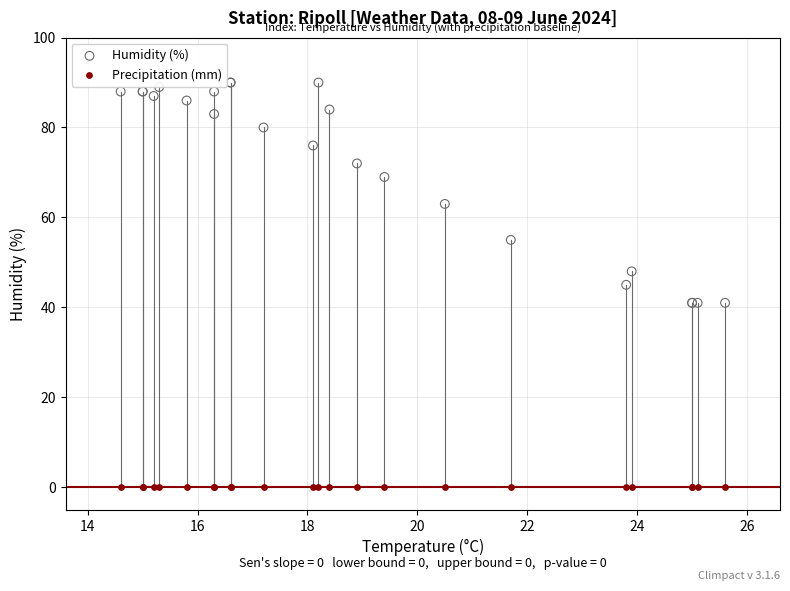

In the Humidity (%) series, what Y value is closest to 65?

63